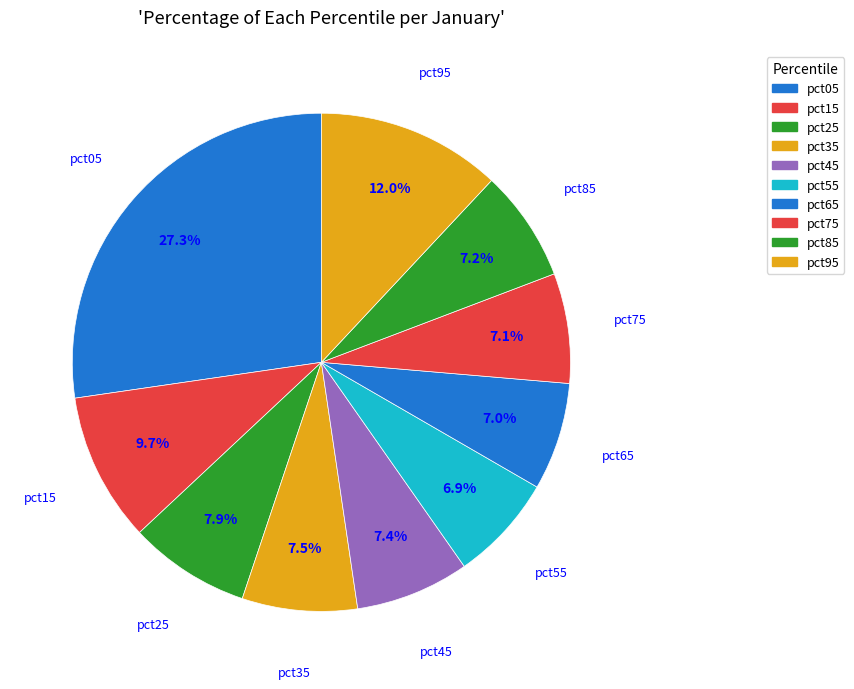

How many segments does this pie chart have?

10